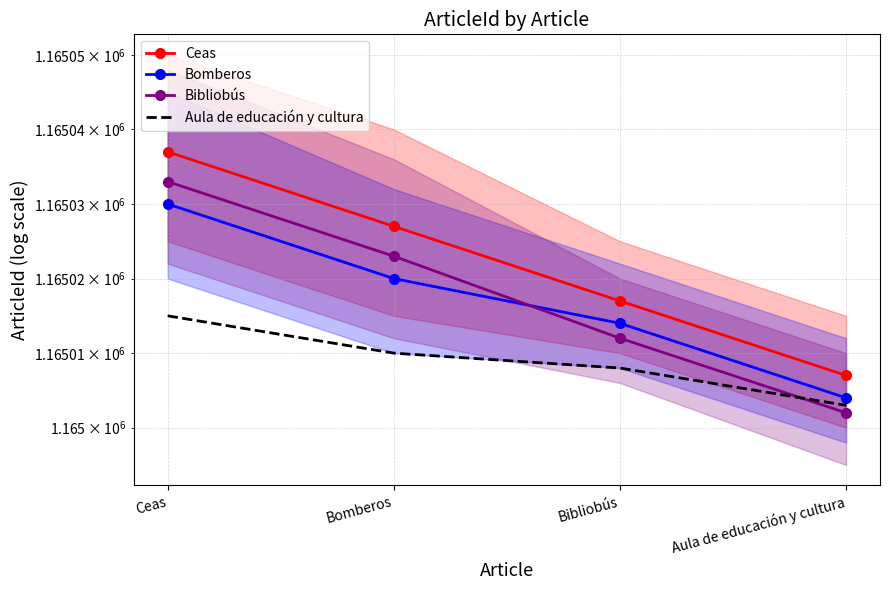

The value of Bibliobús at Ceas is 524034. True or false?

False